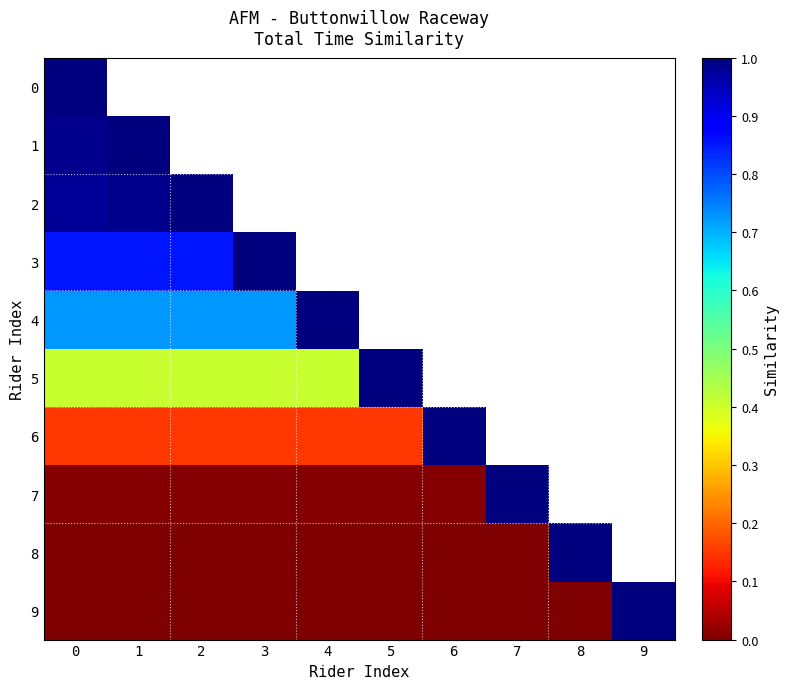

List the series in order of their overall mean, highest first.

0, 1, 2, 3, 4, 5, 6, 7, 8, 9